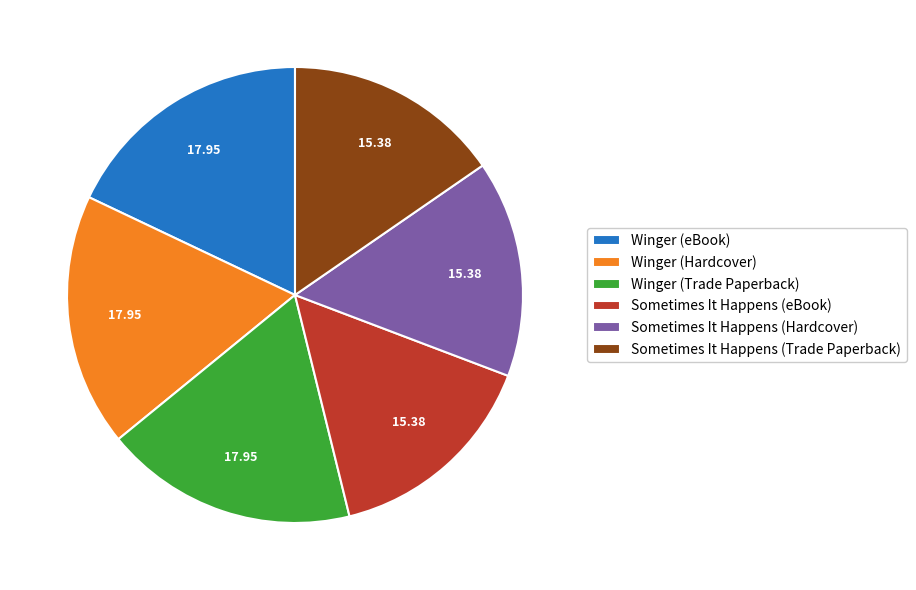

Does any single category account for the majority?

No